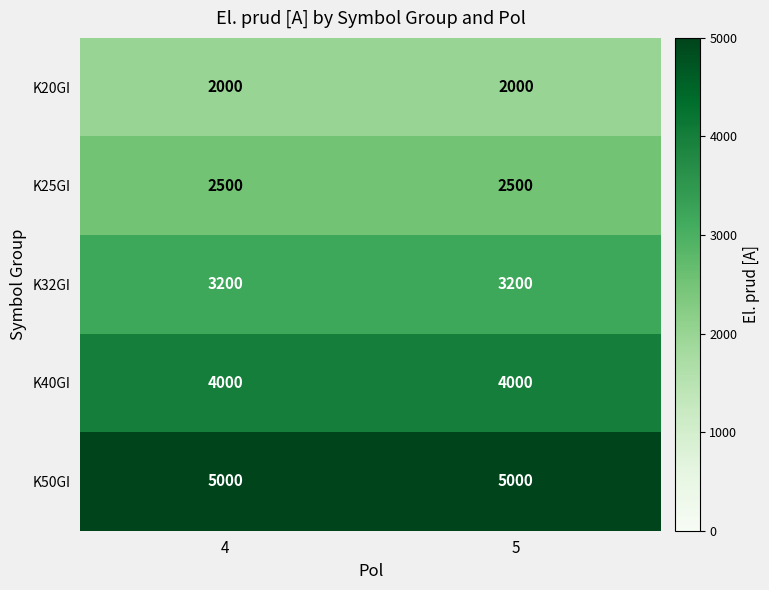

Reading left to right, transcribe all the data shown in this chart.

K20GI: 2000	2000
K25GI: 2500	2500
K32GI: 3200	3200
K40GI: 4000	4000
K50GI: 5000	5000